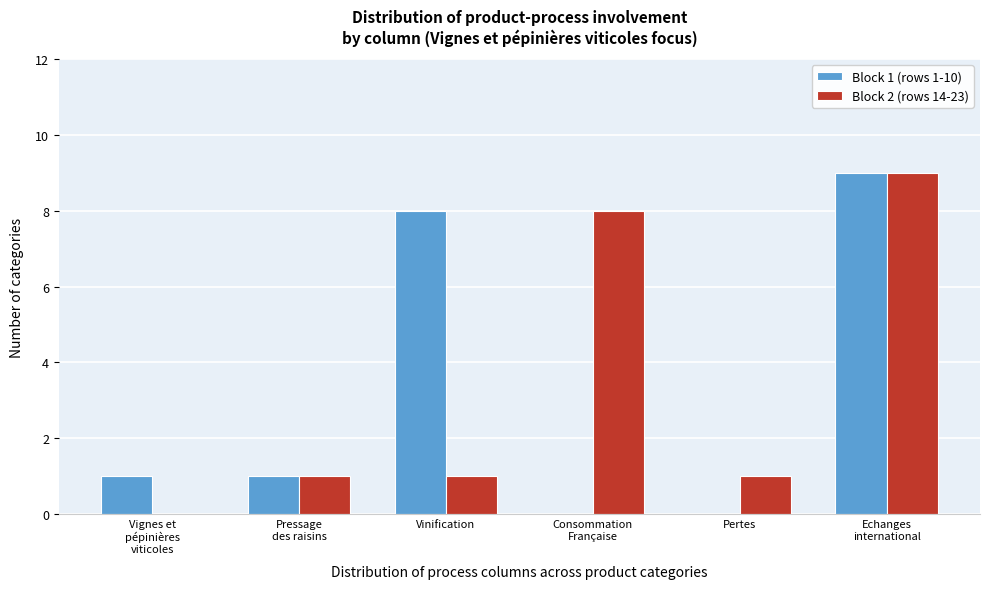

What is the maximum value shown in the chart?

9